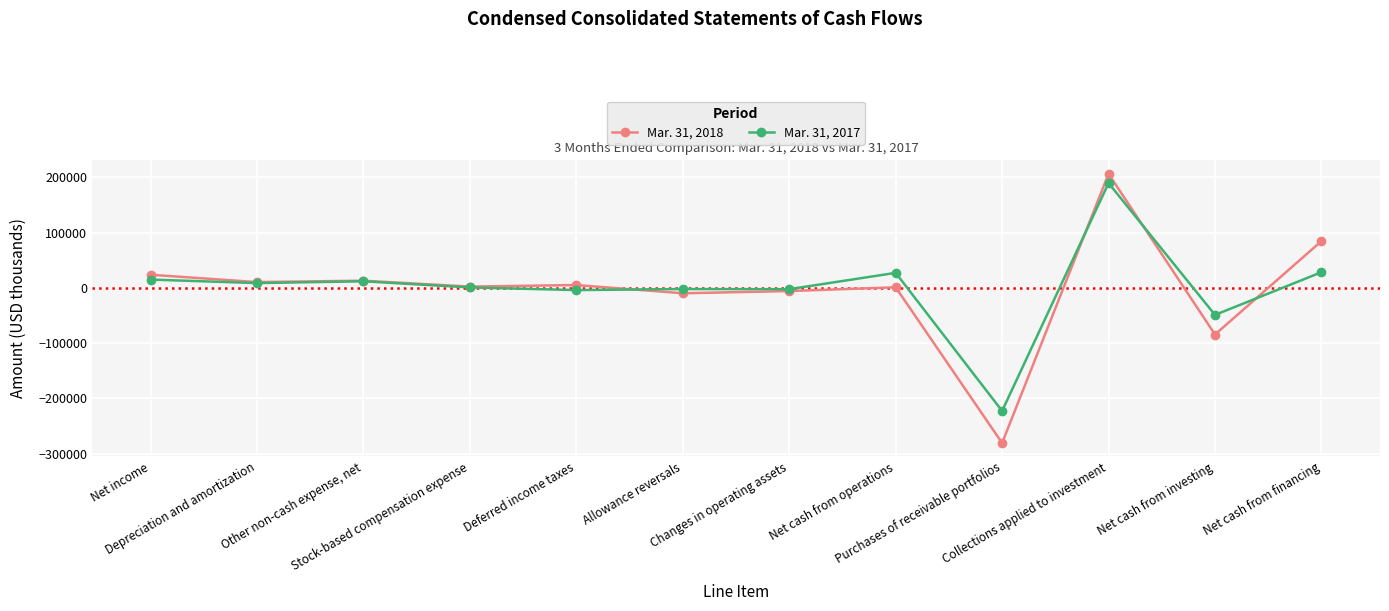

How many distinct data groups are displayed?

2